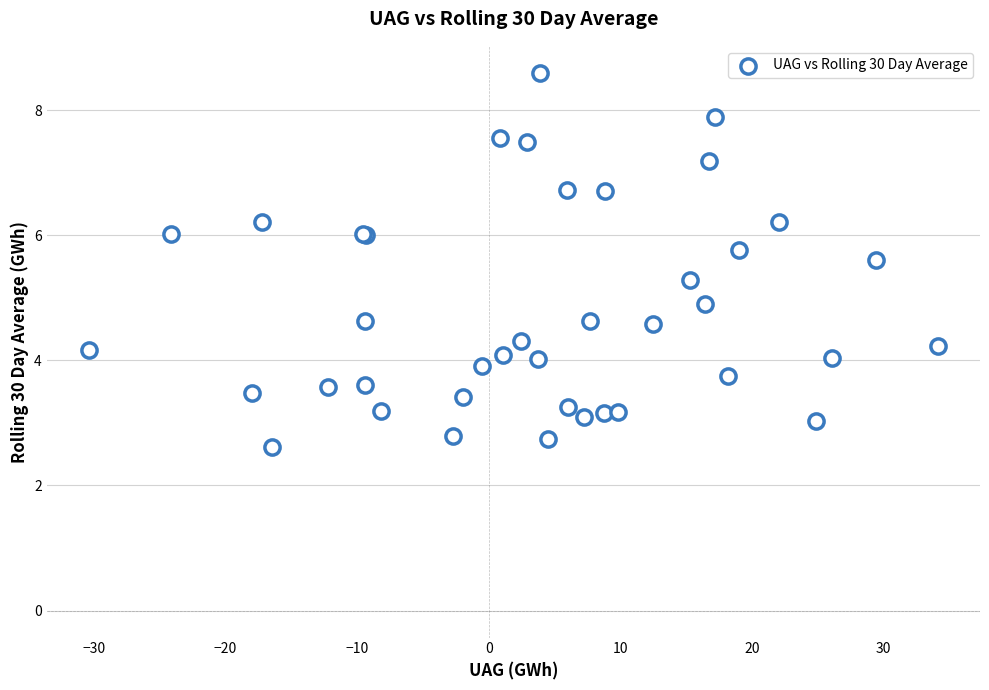

What Y value in the scatter plot is closest to 5?

4.9